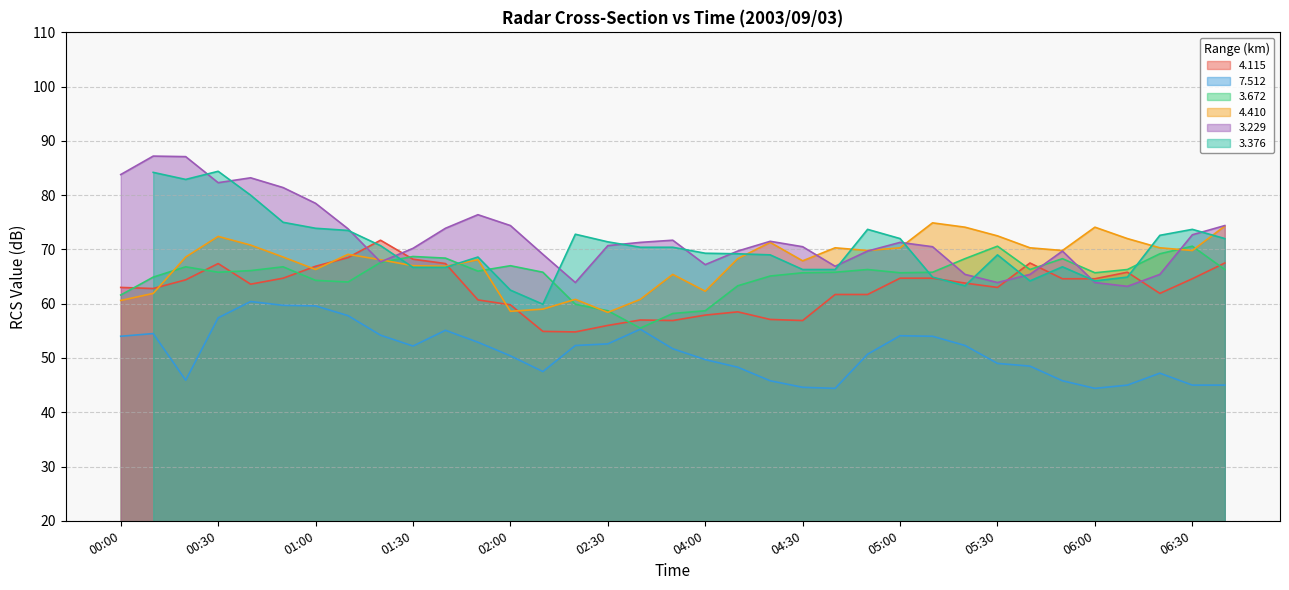

Where does the 3.229 series first go above 70?

00:00